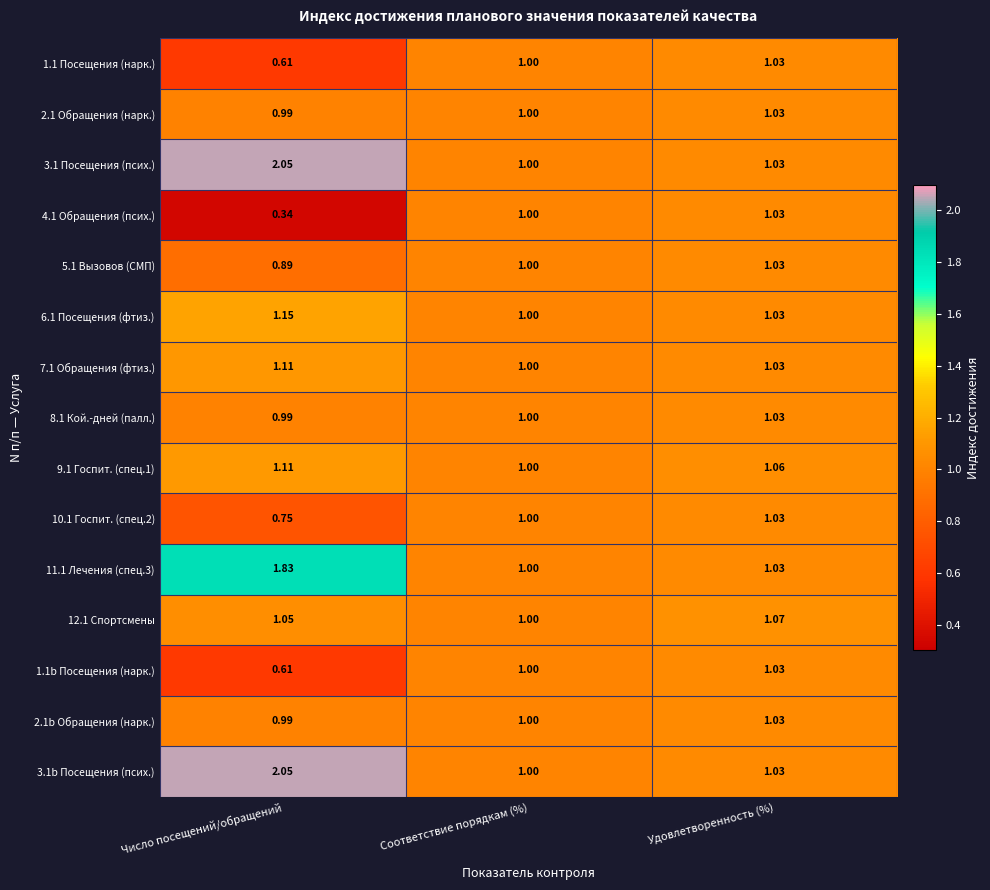

List the labels in order of 7.1 Обращения (фтиз.) value, smallest first.

Соответствие порядкам (%), Удовлетворенность (%), Число посещений/обращений